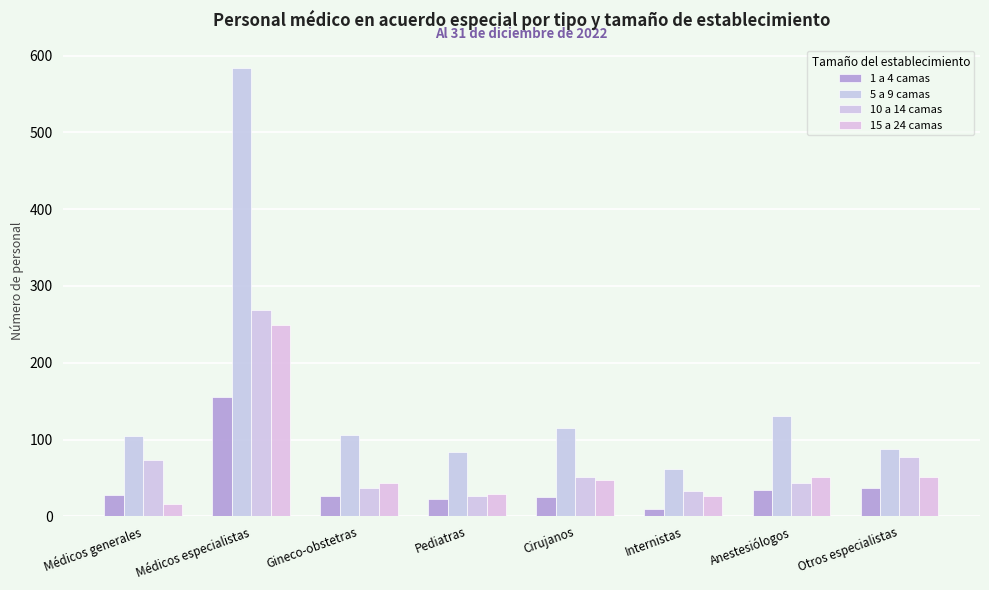

How many bars are there in each group?

4